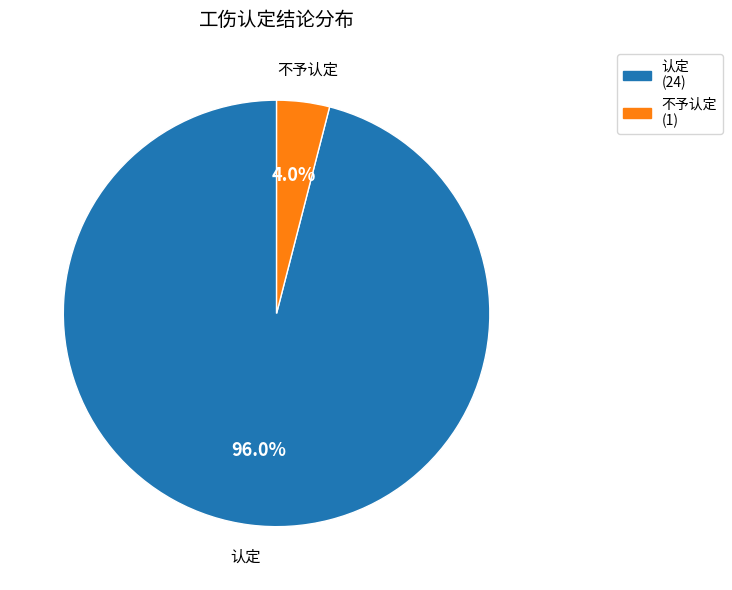

Do 认定 and 不予认定 together represent more than half of the pie?

Yes